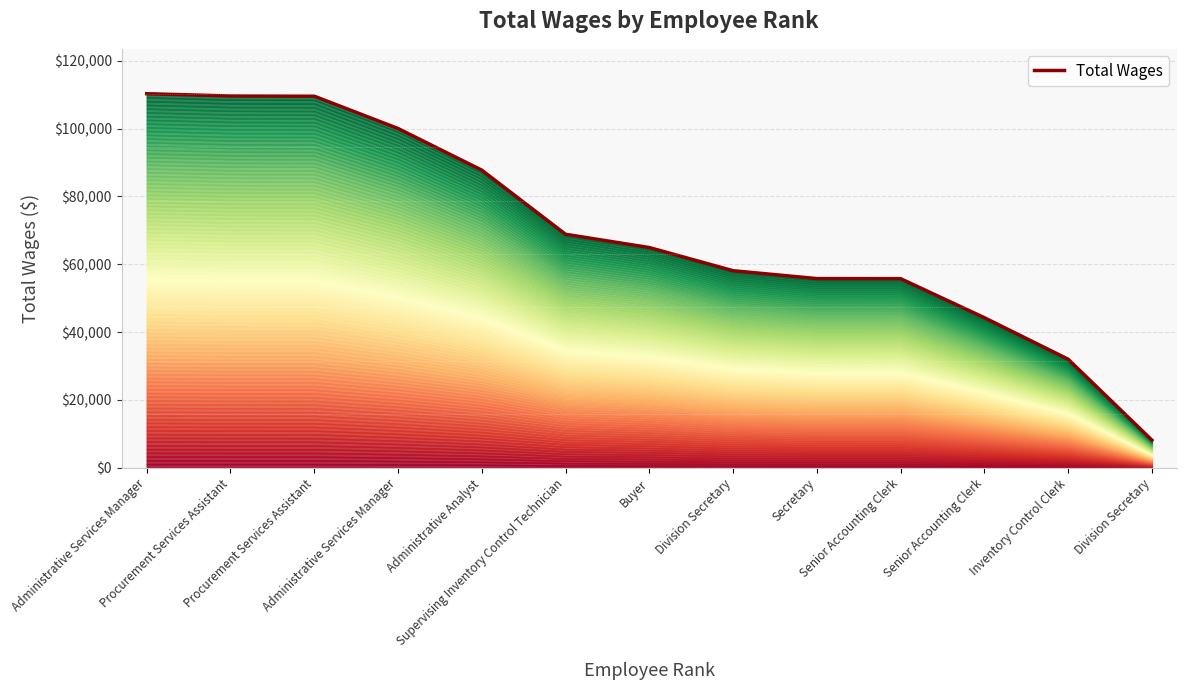

Between Administrative Analyst and Secretary, which is larger?

Administrative Analyst